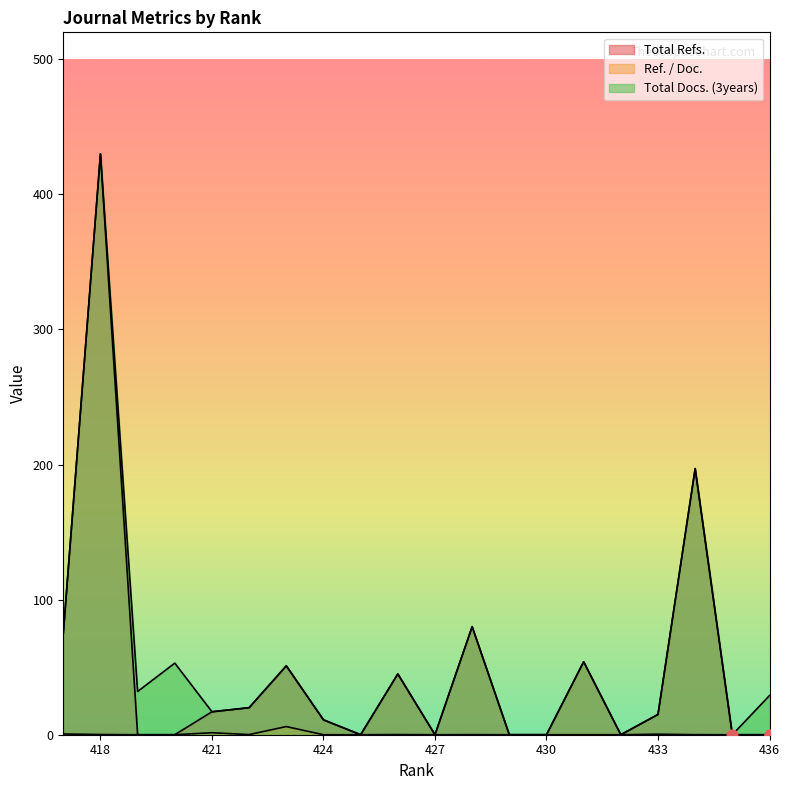

What are all the series names shown in the legend?

Total Refs., Ref. / Doc., Total Docs. (3years)